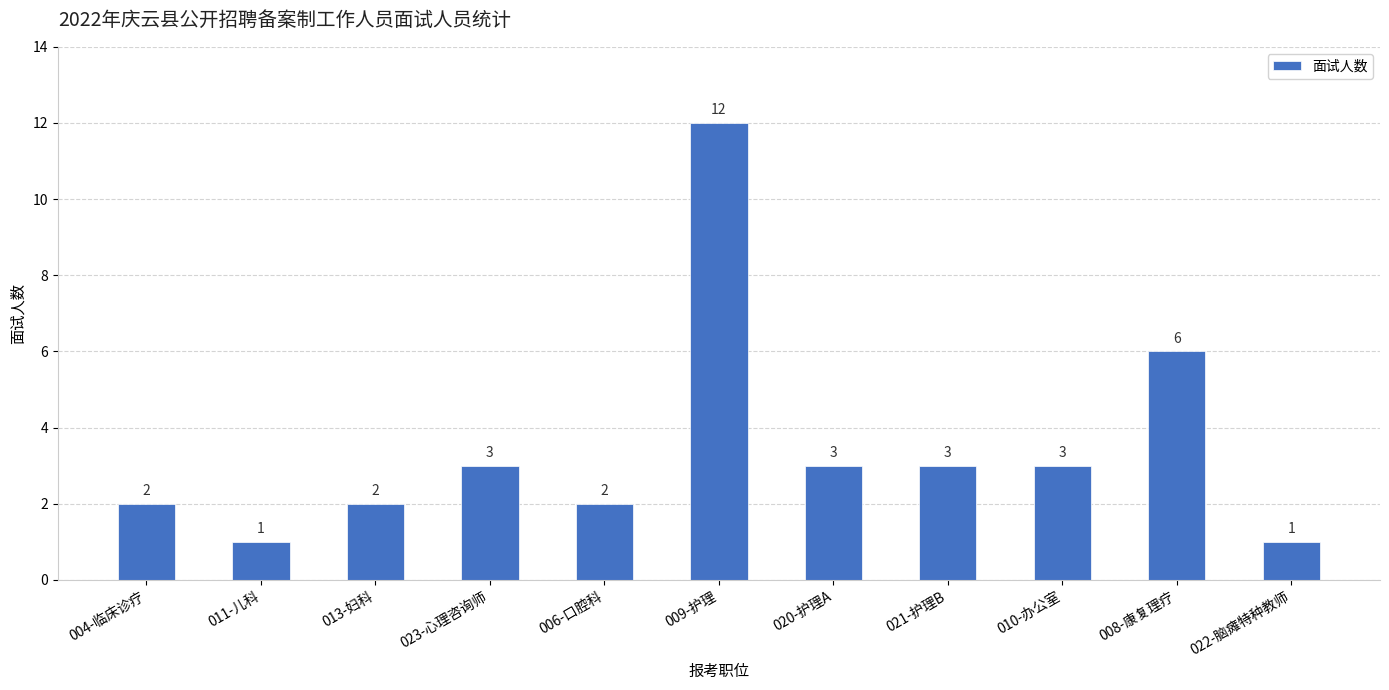

Reading left to right, extract all data points from this chart.

004-临床诊疗=2	011-儿科=1	013-妇科=2	023-心理咨询师=3	006-口腔科=2	009-护理=12	020-护理A=3	021-护理B=3	010-办公室=3	008-康复理疗=6	022-脑瘫特种教师=1